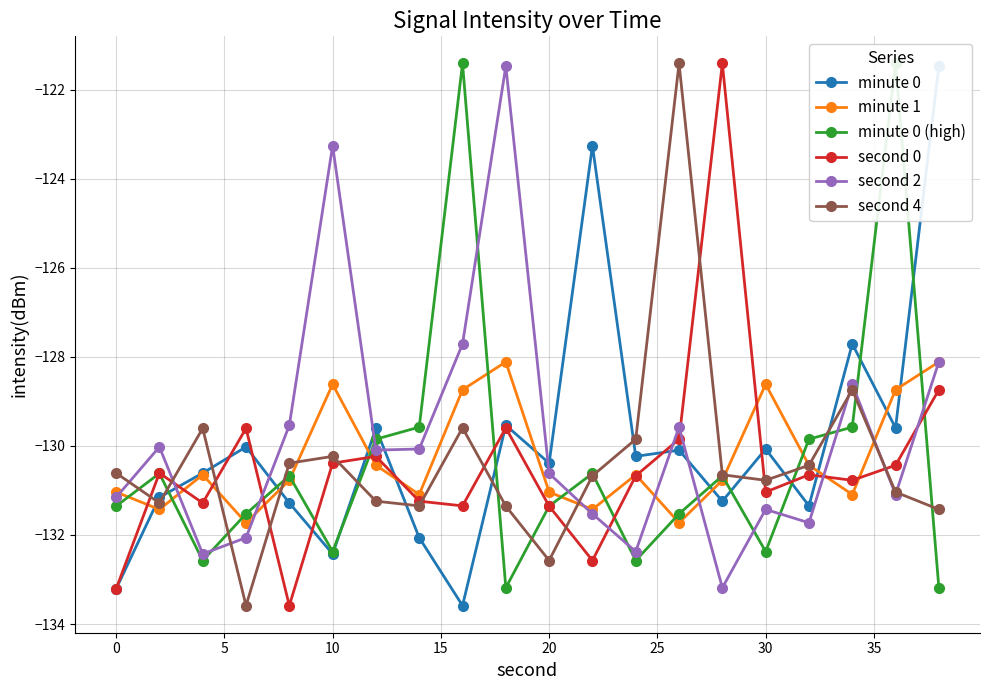

What is the sum of all minute 0 values?

-2598.9